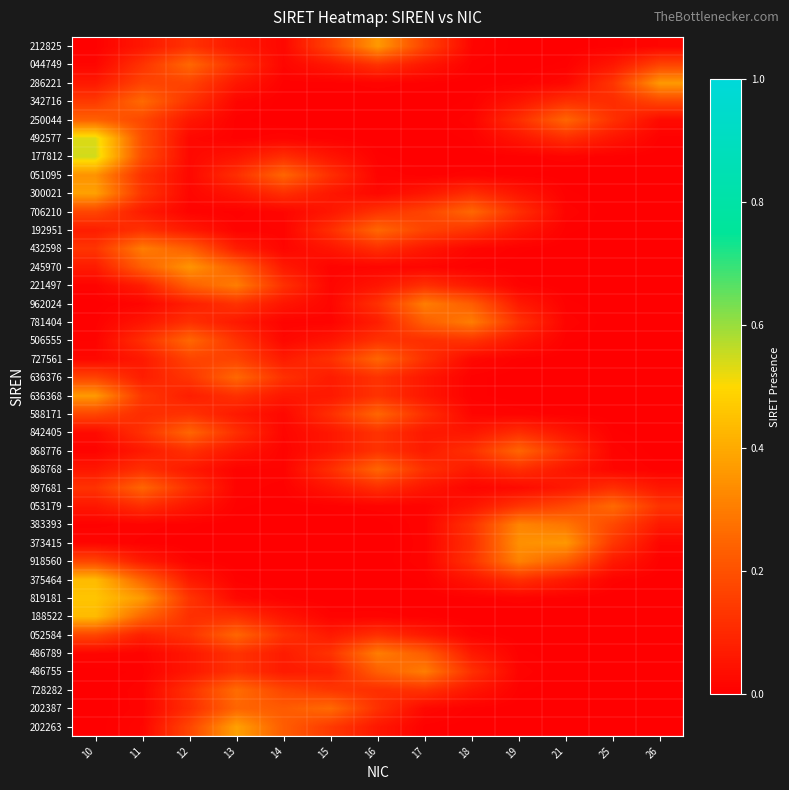

What is the difference between the highest and lowest values at 25?

0.3